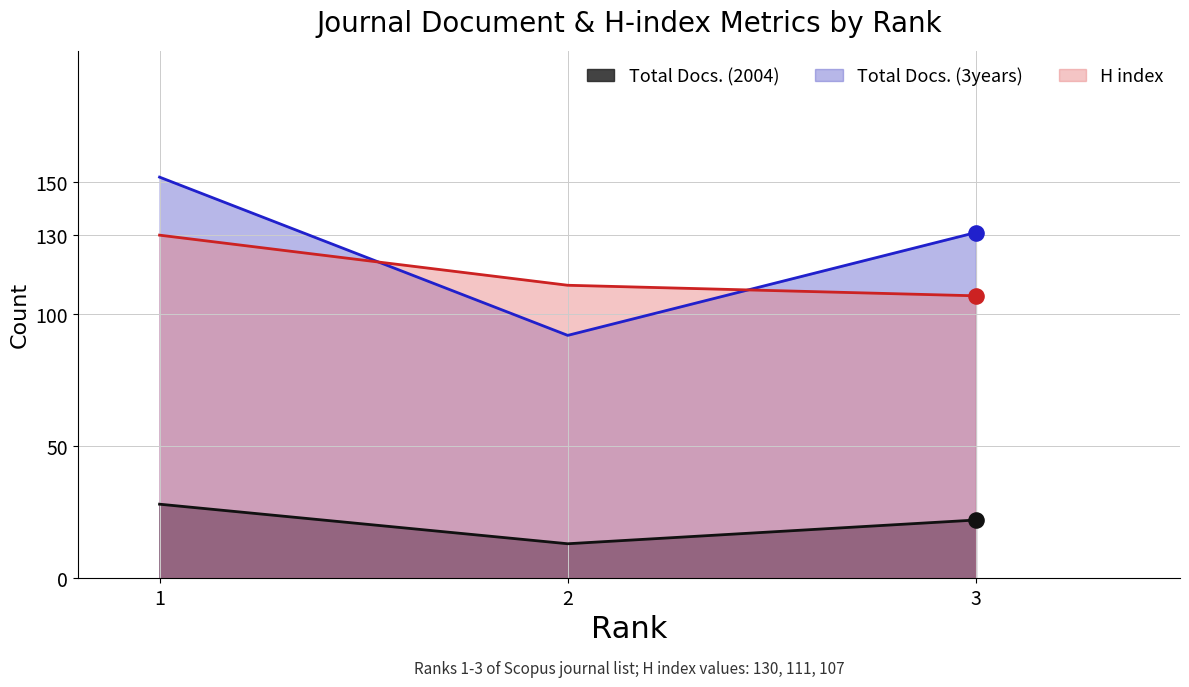

Which series reaches the minimum Y coordinate?

Total Docs. (2004)